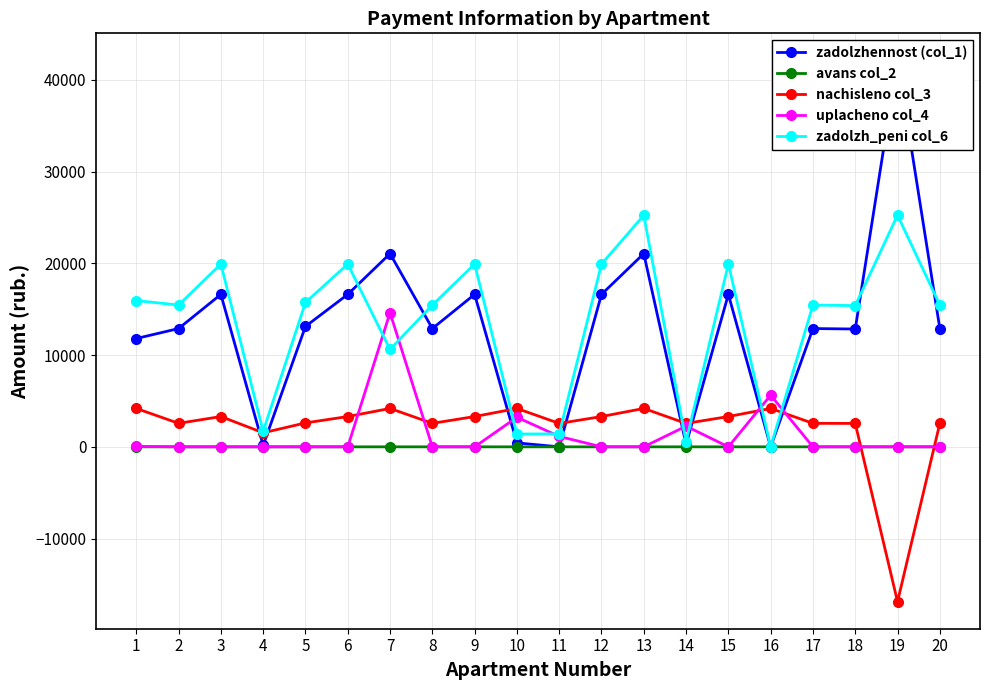

Reading left to right, list all the values displayed in this chart.

zadolzhennost (col_1): 11805.6	12891.4	16615.0	162.0	13122.5	16615.0	21057.6	12891.4	16615.0	431.2	0.0	16615.0	21057.6	270.0	16615.0	0.0	12891.4	12840.0	42115.2	12891.4
avans col_2: 0.0	0.0	0.0	0.0	0.0	0.0	0.0	0.0	0.0	0.0	0.0	0.0	0.0	0.0	0.0	1.4	0.0	0.0	0.0	0.0
nachisleno col_3: 4184.5	2561.7	3301.7	1530.9	2607.7	3301.7	4184.5	2561.7	3301.7	4184.5	2551.5	3301.7	4184.5	2551.5	3301.7	4184.5	2561.7	2551.5	-16873.1	2561.7
uplacheno col_4: 50.0	0.0	0.0	0.0	0.0	0.0	14620.5	0.0	0.0	3220.8	1134.0	0.0	0.0	2255.0	0.0	5629.0	0.0	0.0	0.0	0.0
zadolzh_peni col_6: 15940.1	15453.0	19916.6	1692.9	15730.1	19916.6	10621.5	15453.0	19916.6	1394.8	1417.5	19916.6	25242.1	566.5	19916.6	0.0	15453.0	15391.5	25242.1	15453.0